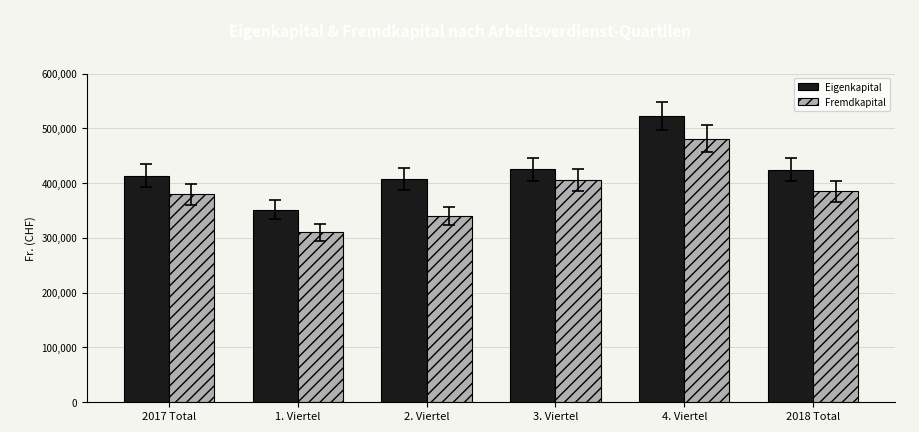

Rank the series by their maximum value, from highest to lowest.

Eigenkapital, Fremdkapital